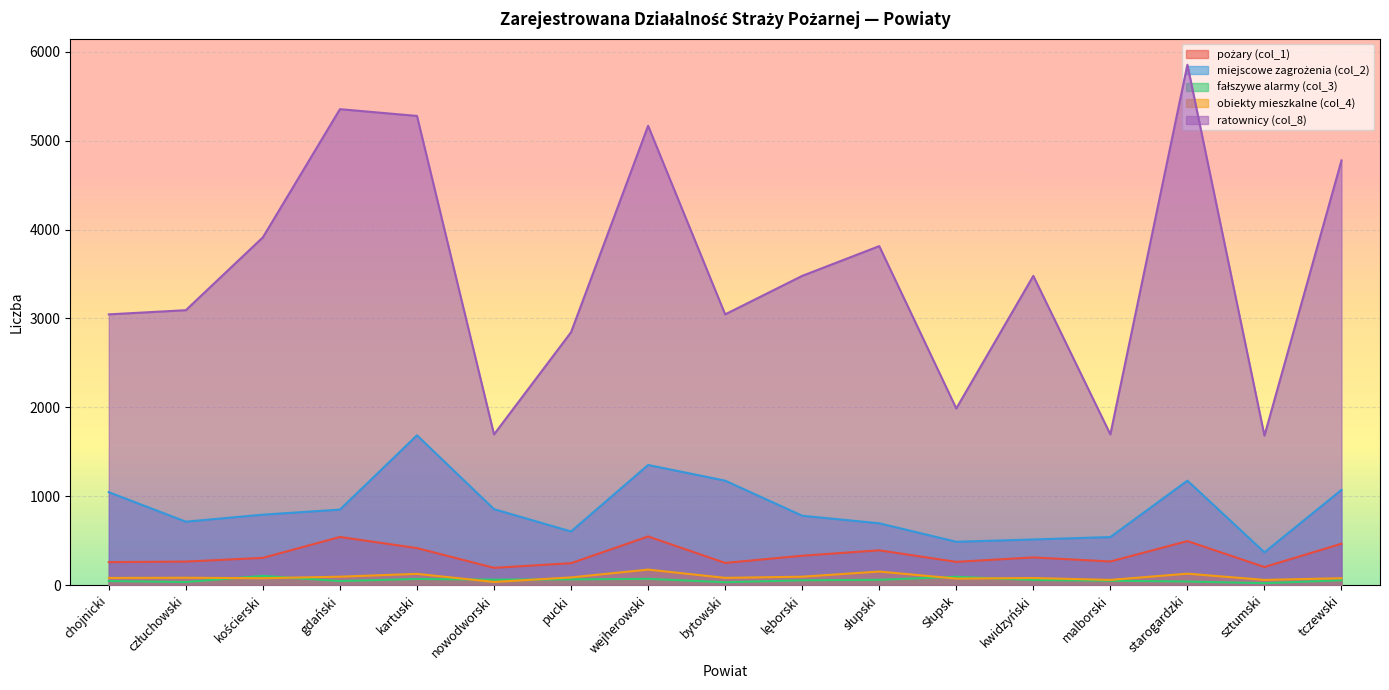

At which label does miejscowe zagrożenia (col_2) reach its peak?

kartuski